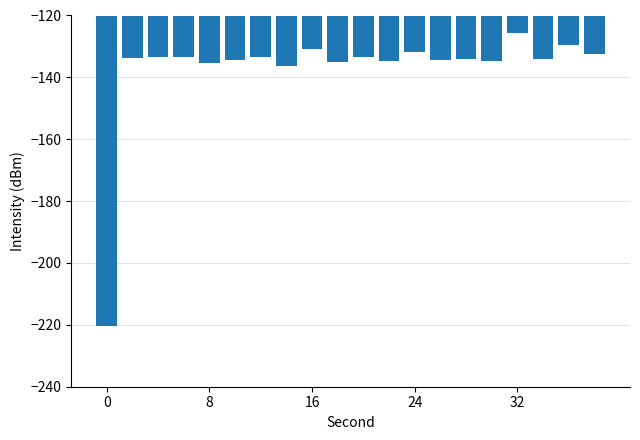

What is the greatest value displayed?

-125.7